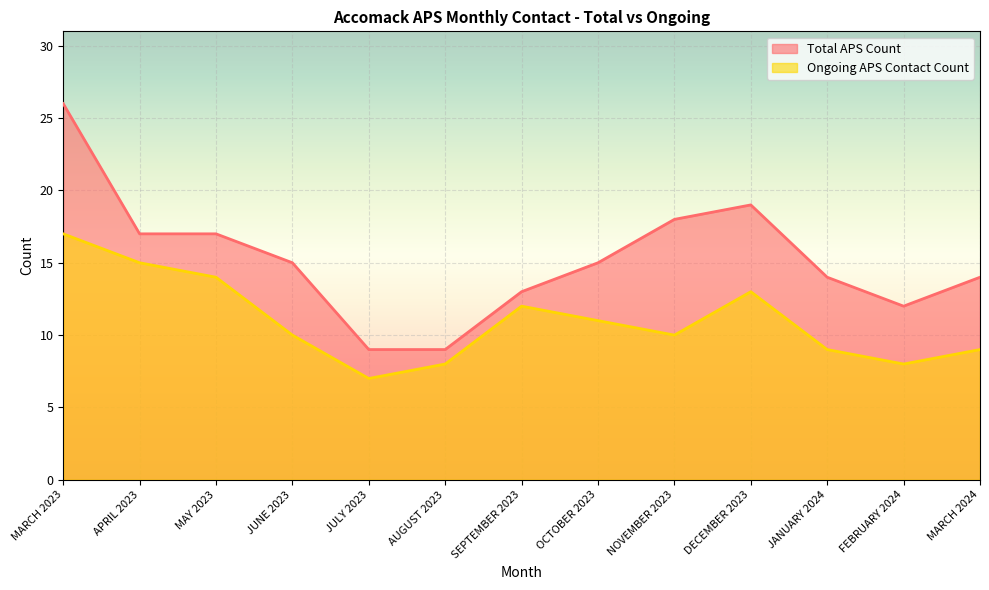

True or false: Total APS Count has a value of 6 at MARCH 2023.

False